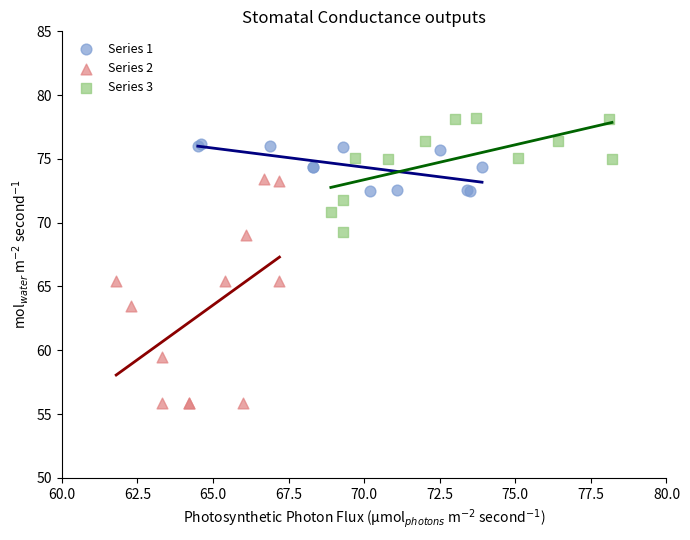

Which series reaches the maximum Y coordinate?

Series 3